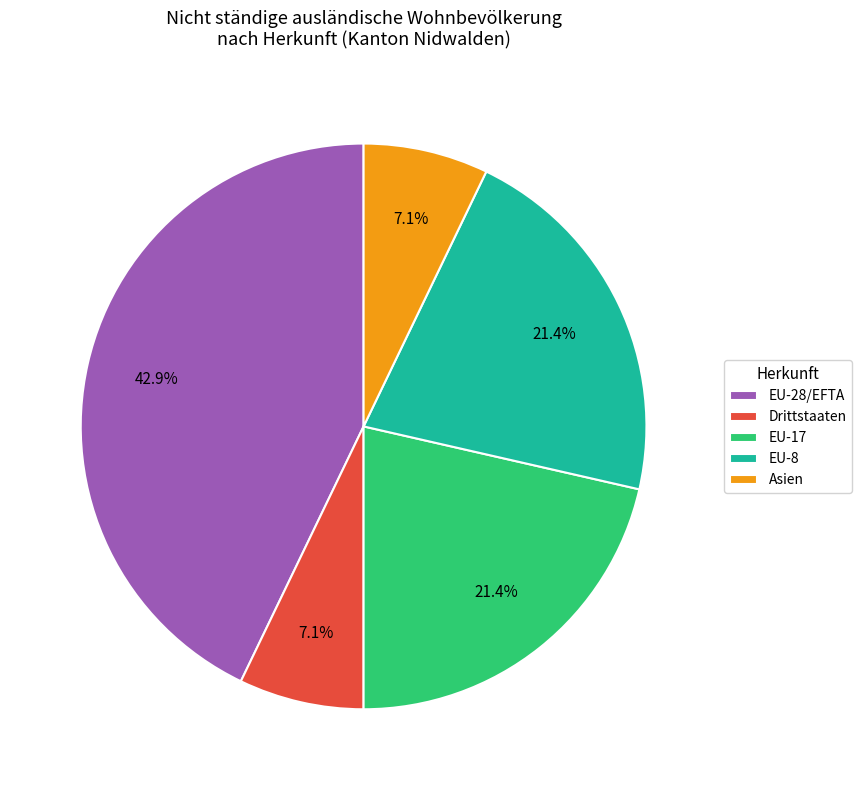

How many segments does this pie chart have?

5